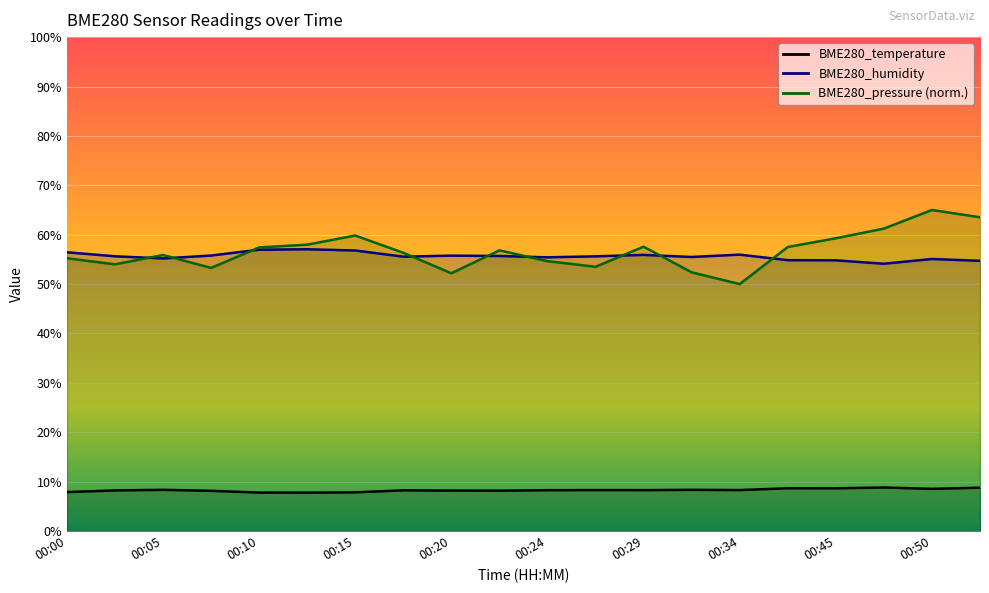

How many BME280_temperature values are between 8 and 9?

16